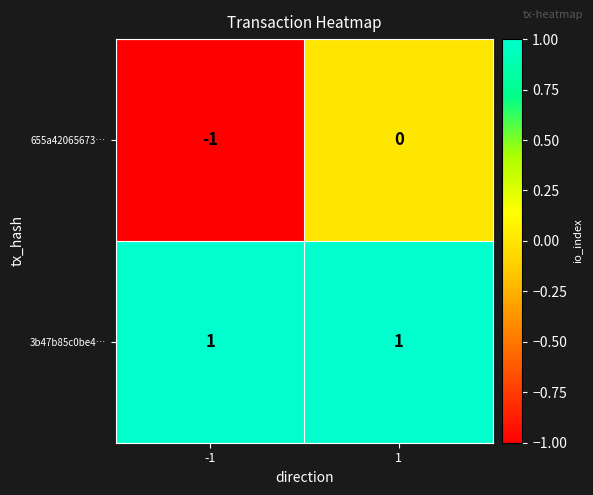

Between -1 and 1, which series saw the biggest shift?

655a42065673…